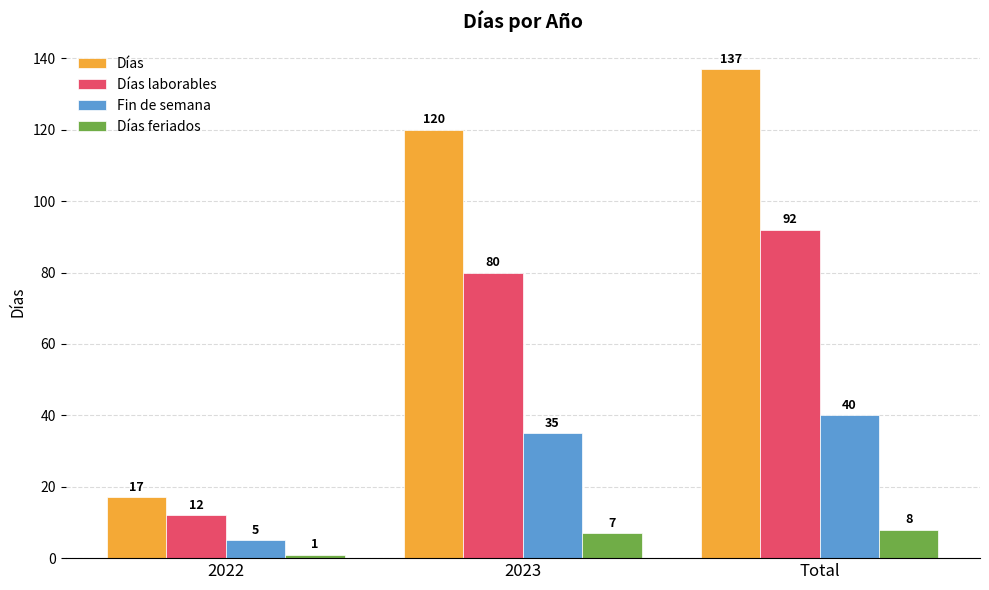

How many Fin de semana values are between 5 and 40?

3